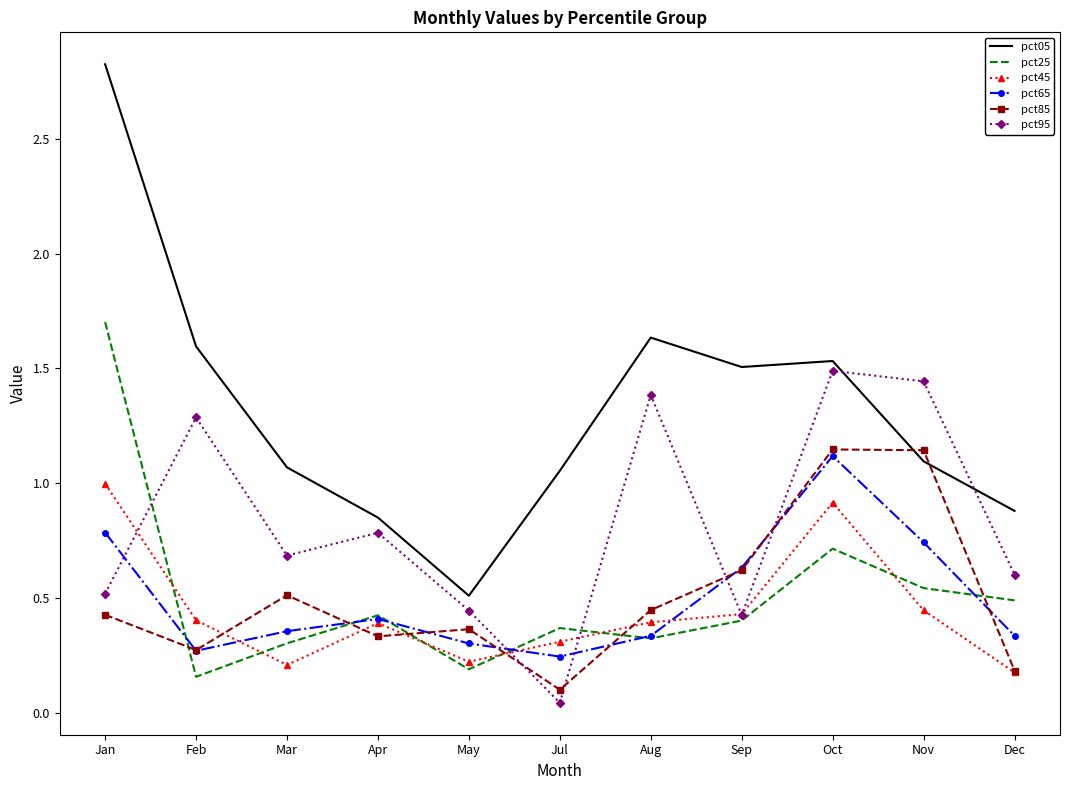

Between Feb and Oct, which series saw the biggest shift?

pct85